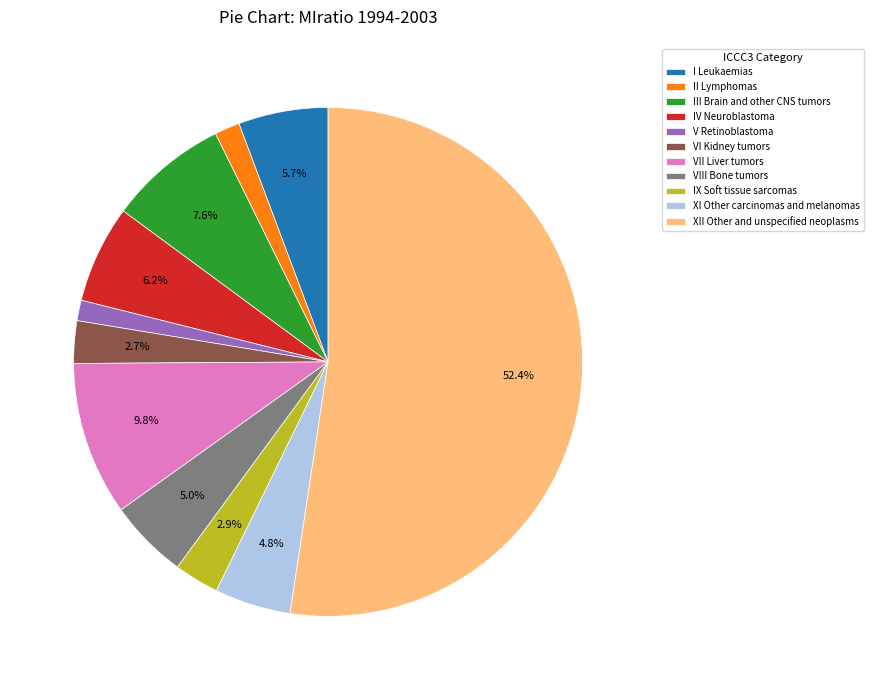

How much of the chart is everything except IX Soft tissue sarcomas?

97.1%